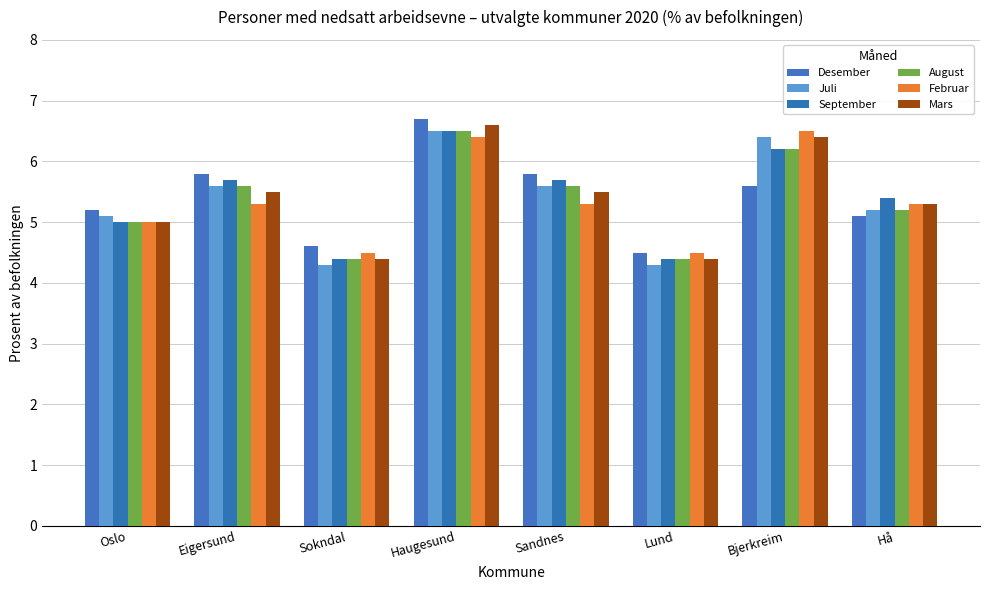

What are all the series names shown in the legend?

Desember, Juli, September, August, Februar, Mars